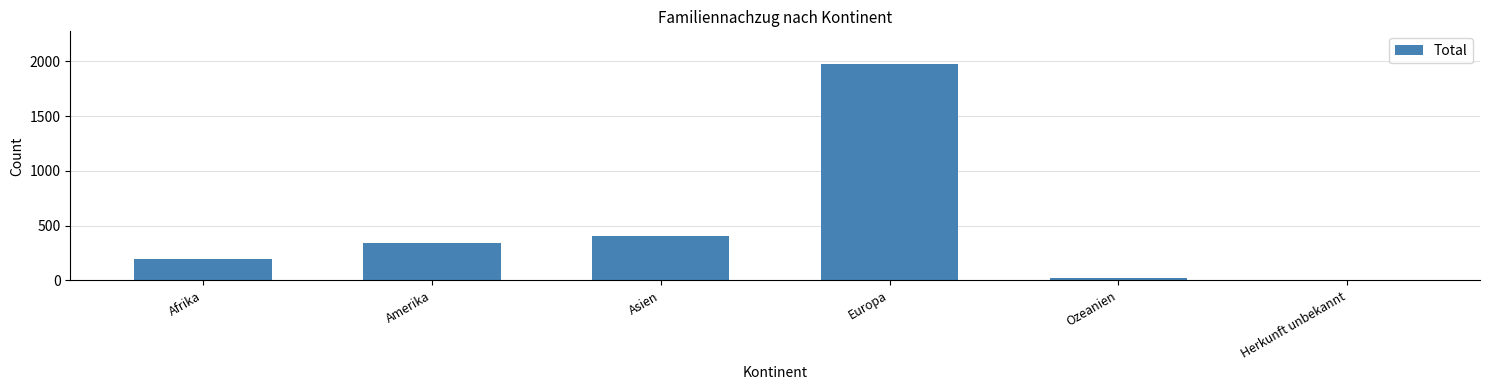

Where is the data nearest to the value 989?

Asien